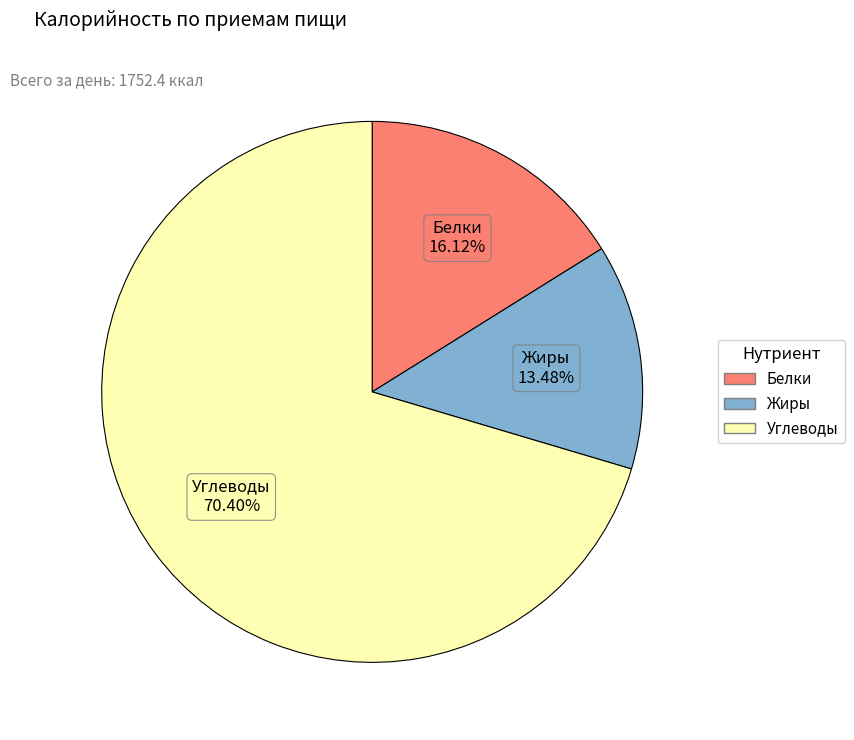

What is the majority slice?

Углеводы